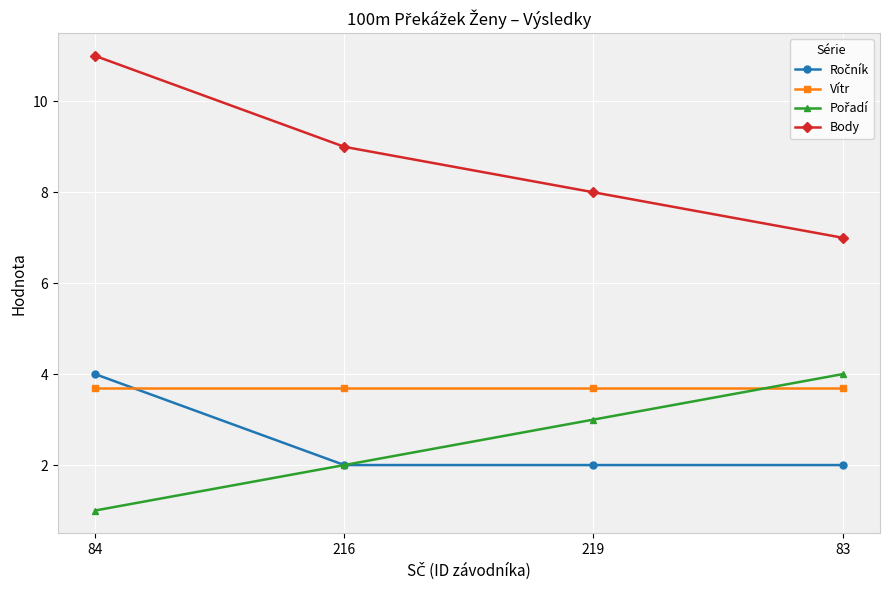

Which series changed the most between 84 and 219?

Body